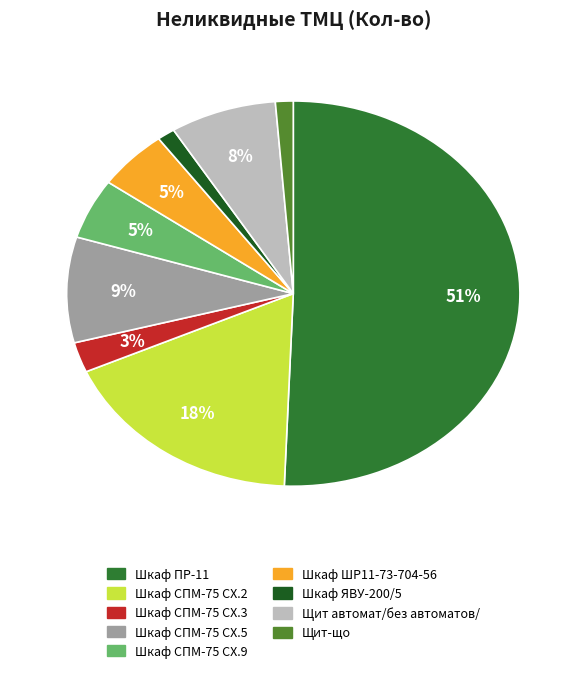

Which has a higher value, Шкаф ШР11-73-704-56 or Шкаф СПМ-75 СХ.5?

Шкаф СПМ-75 СХ.5